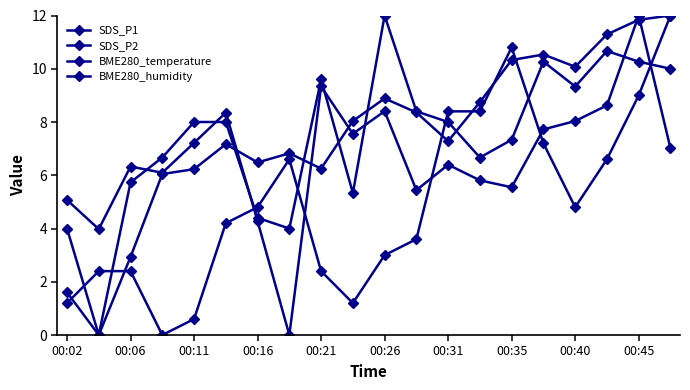

How many interior local peaks does the BME280_temperature series have?

2